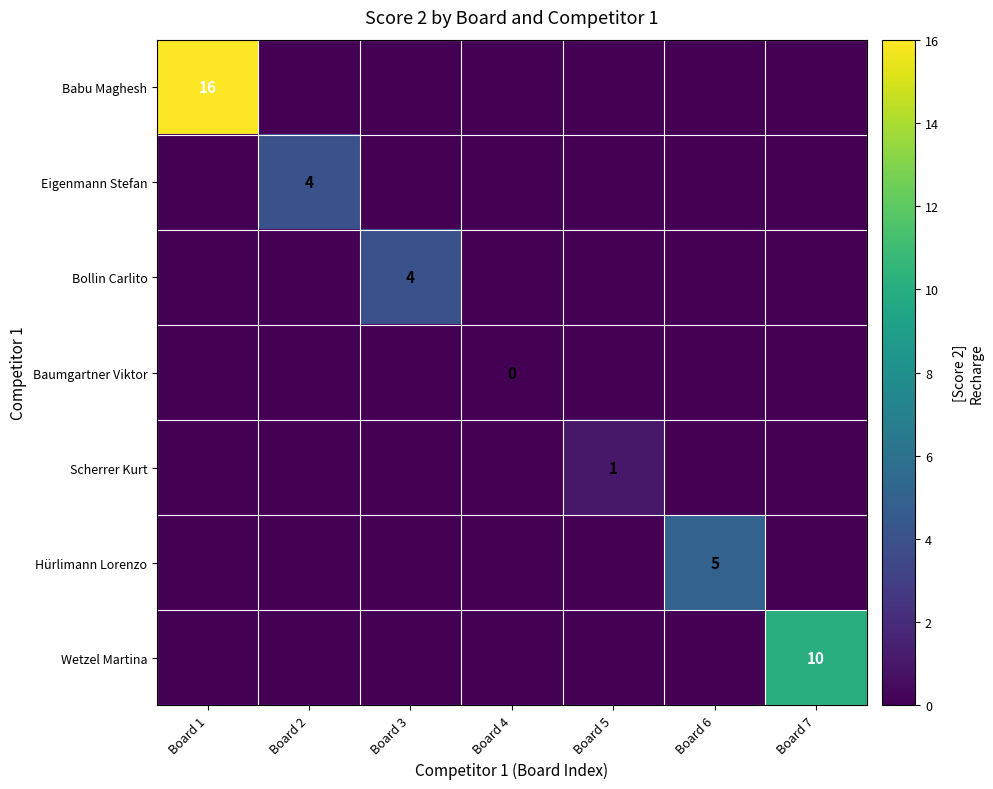

True or false: Eigenmann Stefan has a value of 4 at Board 2.

True